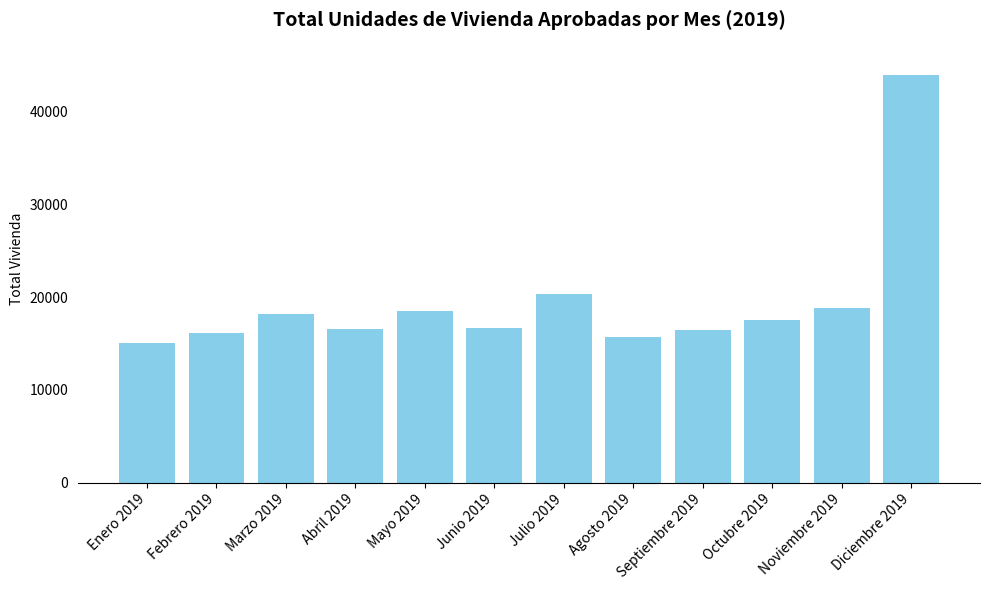

Which category has the lowest value across all series?

Enero 2019